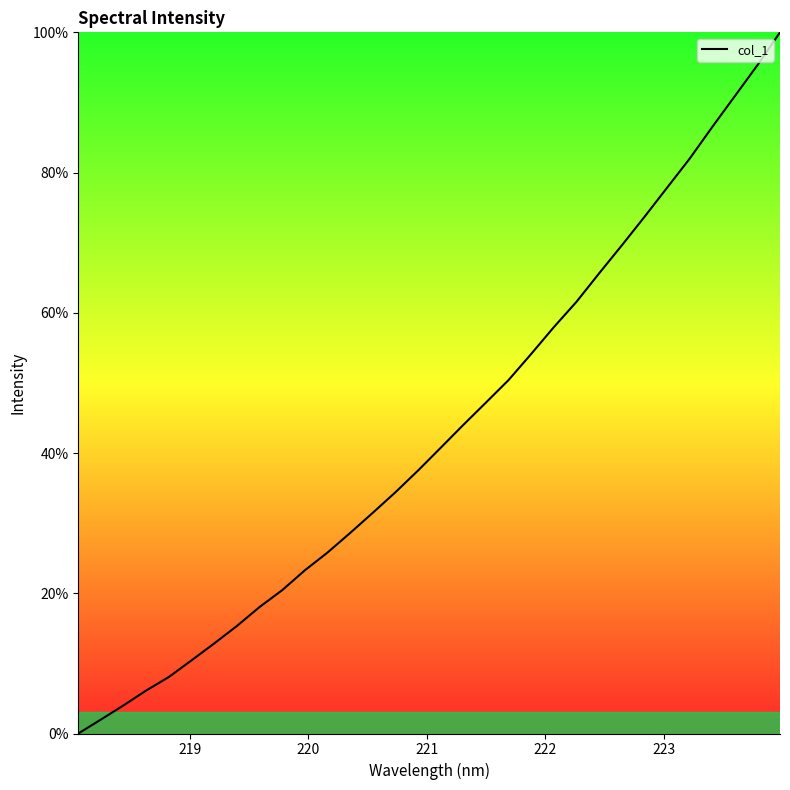

What is the greatest value displayed?

100.0